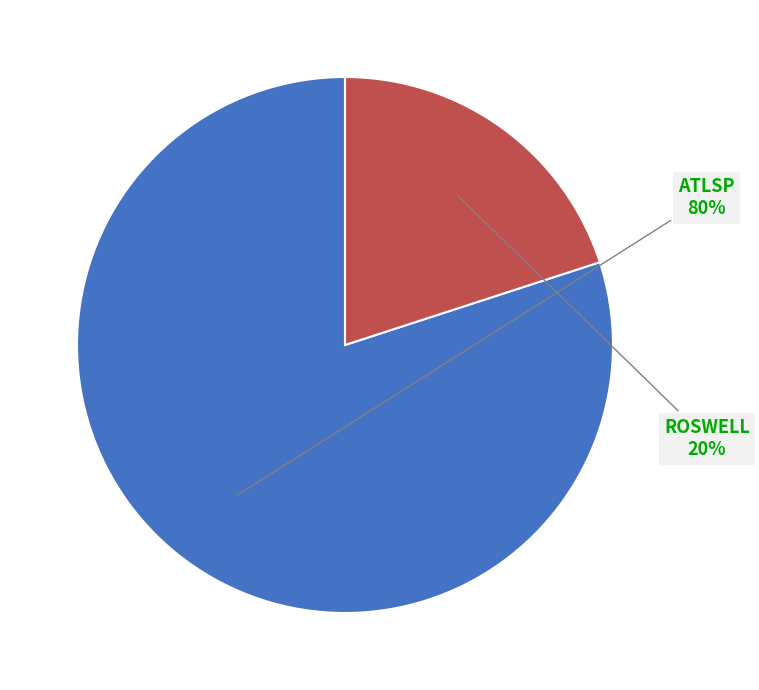

Is there any slice that represents more than half of the pie?

Yes